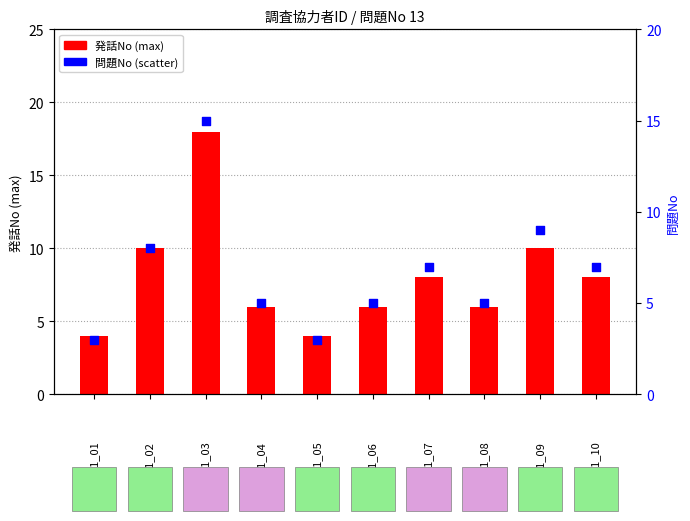

Is the value of 発話No (max) at CF1_10 greater than the value of 問題No (scatter) at CF1_05?

Yes